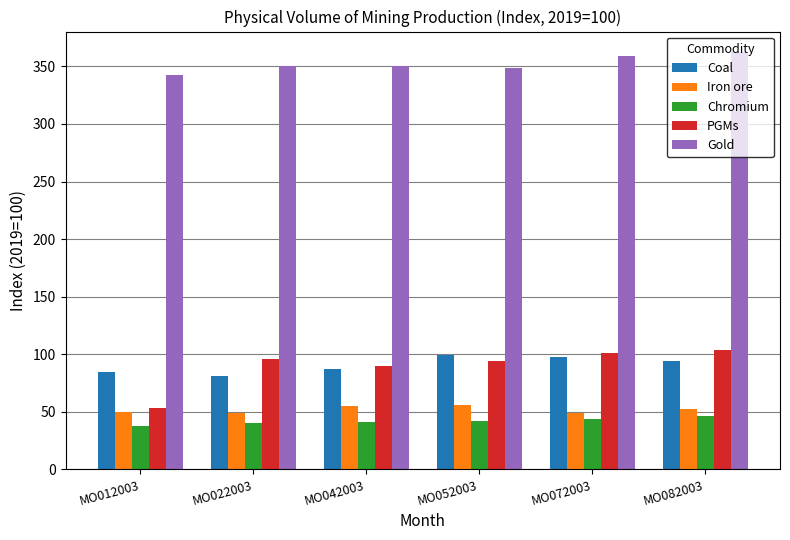

At MO012003, list the series in order from largest to smallest.

Gold, Coal, PGMs, Iron ore, Chromium